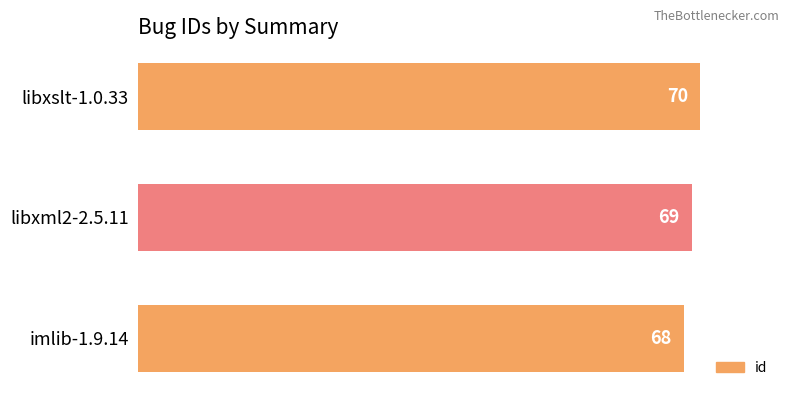

At which category does the chart reach its peak across all series?

libxslt-1.0.33